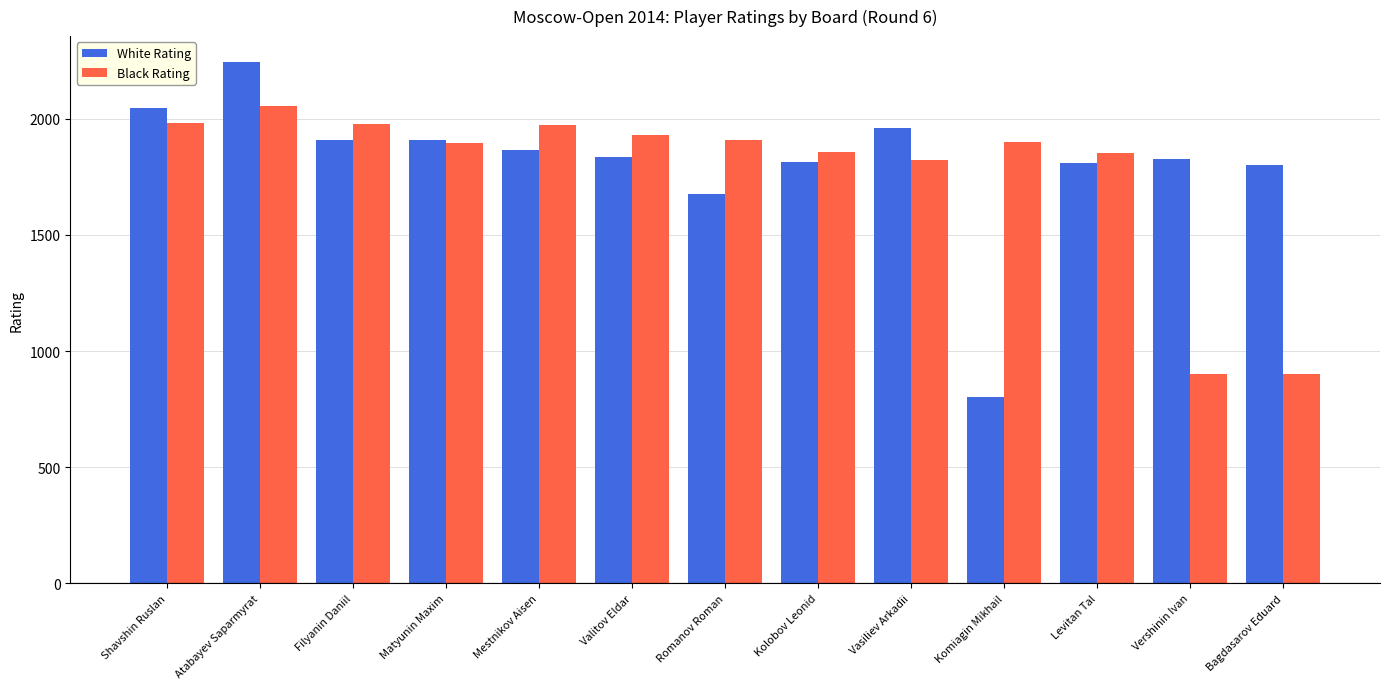

List the series in order of their peak value, highest first.

White Rating, Black Rating